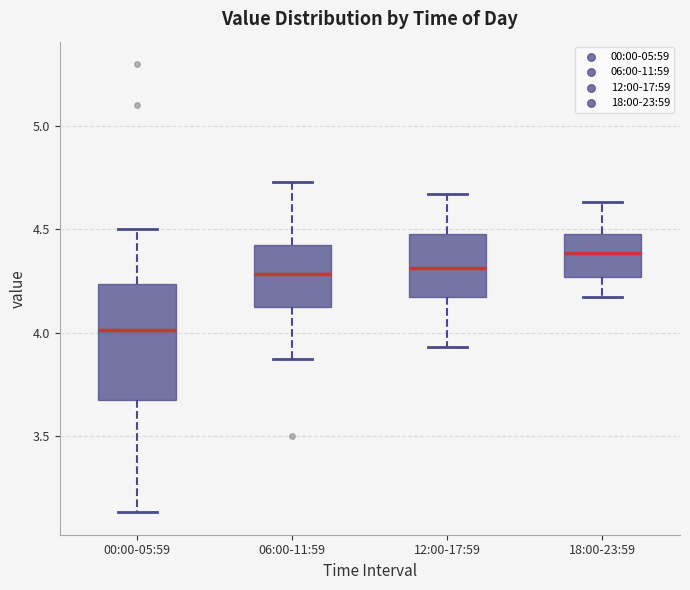

Comparing the boxes themselves (not the whiskers), which one is the tallest?

00:00-05:59